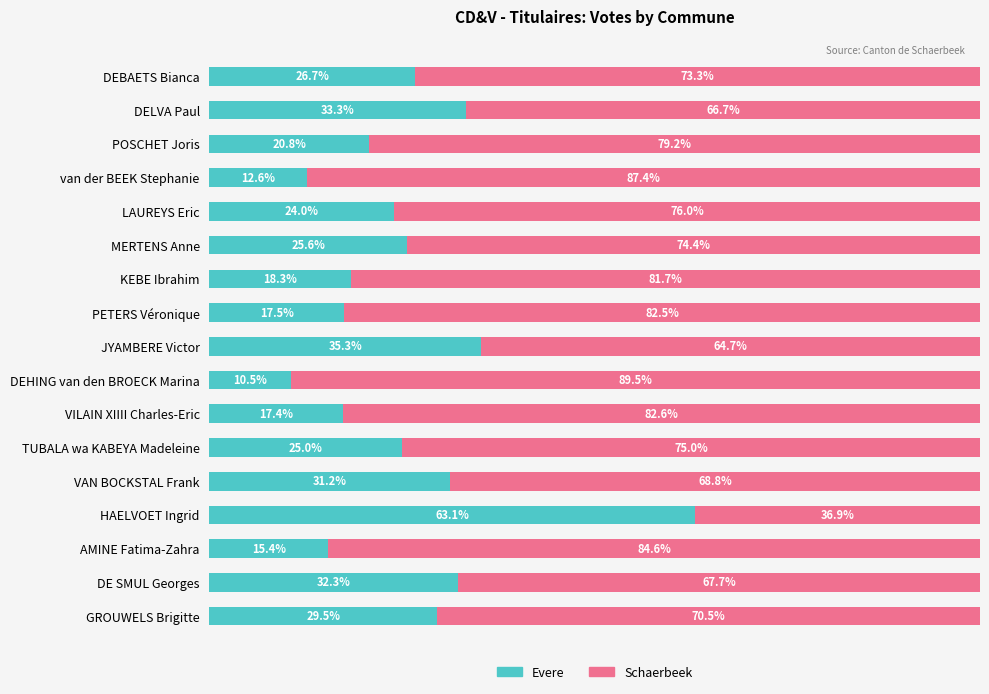

Which category has the lowest value in the Evere series?

DEHING van den BROECK Marina